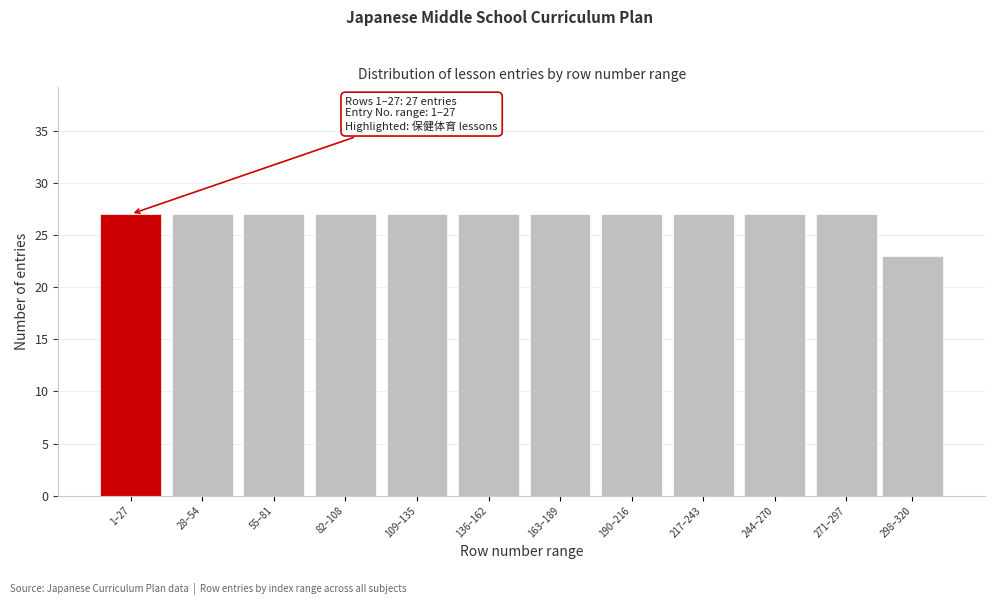

Reading left to right, what are all the values shown in this chart?

27	27	27	27	27	27	27	27	27	27	27	23